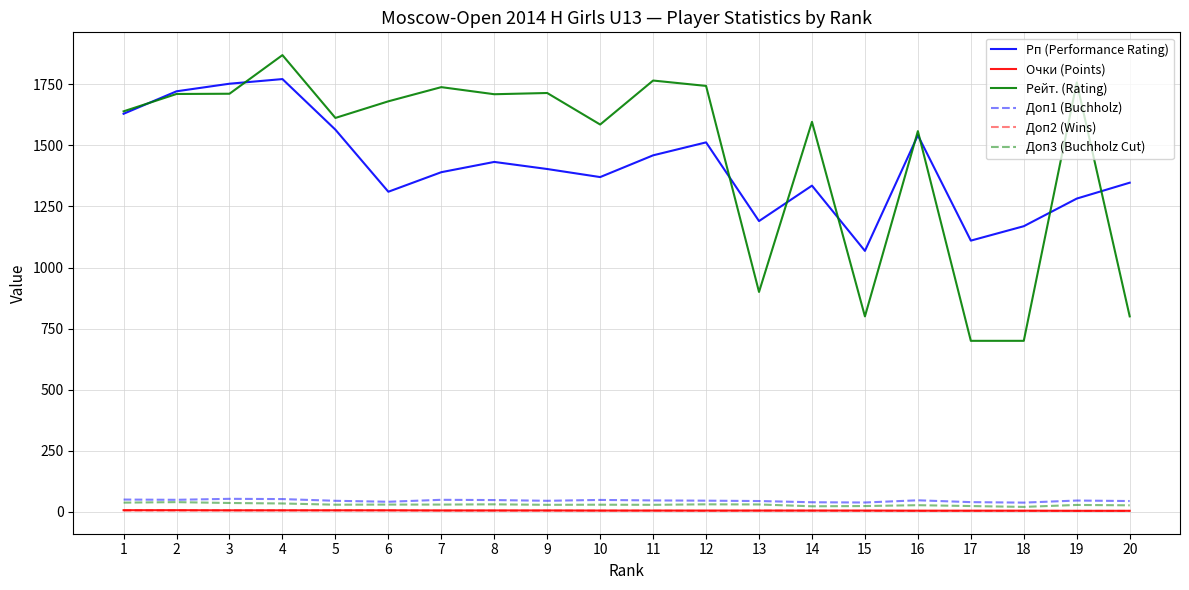

Which series has the largest range (max minus min)?

Рейт. (Rating)